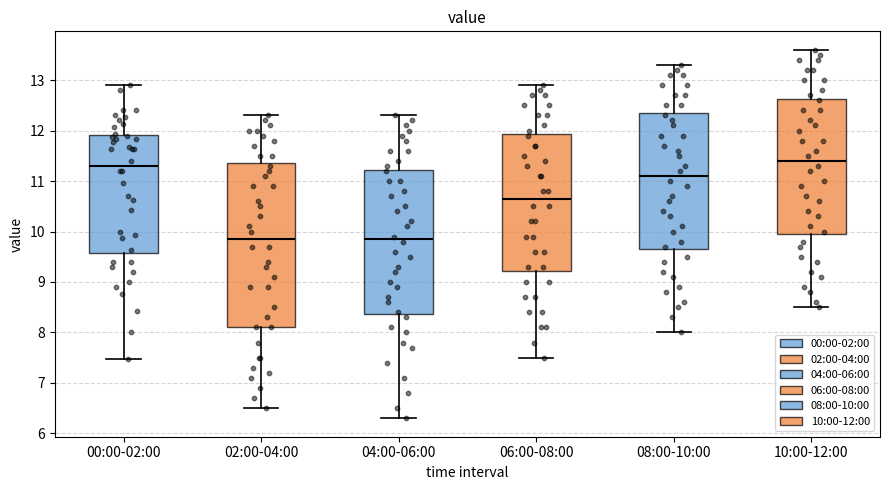

Reading left to right, transcribe this box plot: for each box, give where its median line is, the range the box spans, and where its two whiskers end, as read against the y-axis. The values are not printed on the chart, so give them approximately, as read against the axis.

00:00-02:00: median 11.3, box 9.6 to 11.9, whiskers 7.5 to 12.9
02:00-04:00: median 9.9, box 8.1 to 11.4, whiskers 6.5 to 12.3
04:00-06:00: median 9.9, box 8.4 to 11.2, whiskers 6.3 to 12.3
06:00-08:00: median 10.7, box 9.2 to 11.9, whiskers 7.5 to 12.9
08:00-10:00: median 11.1, box 9.7 to 12.4, whiskers 8.0 to 13.3
10:00-12:00: median 11.4, box 10.0 to 12.6, whiskers 8.5 to 13.6